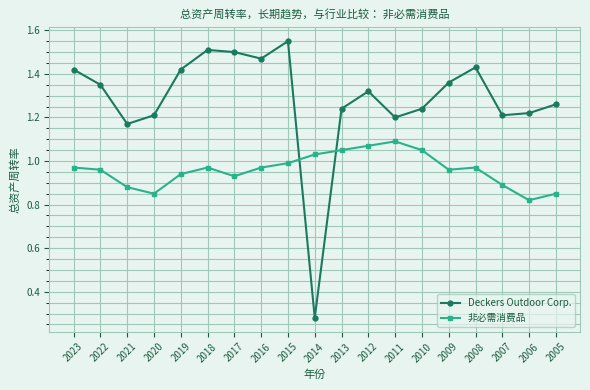

At how many categories does at least one series exceed 1?

19